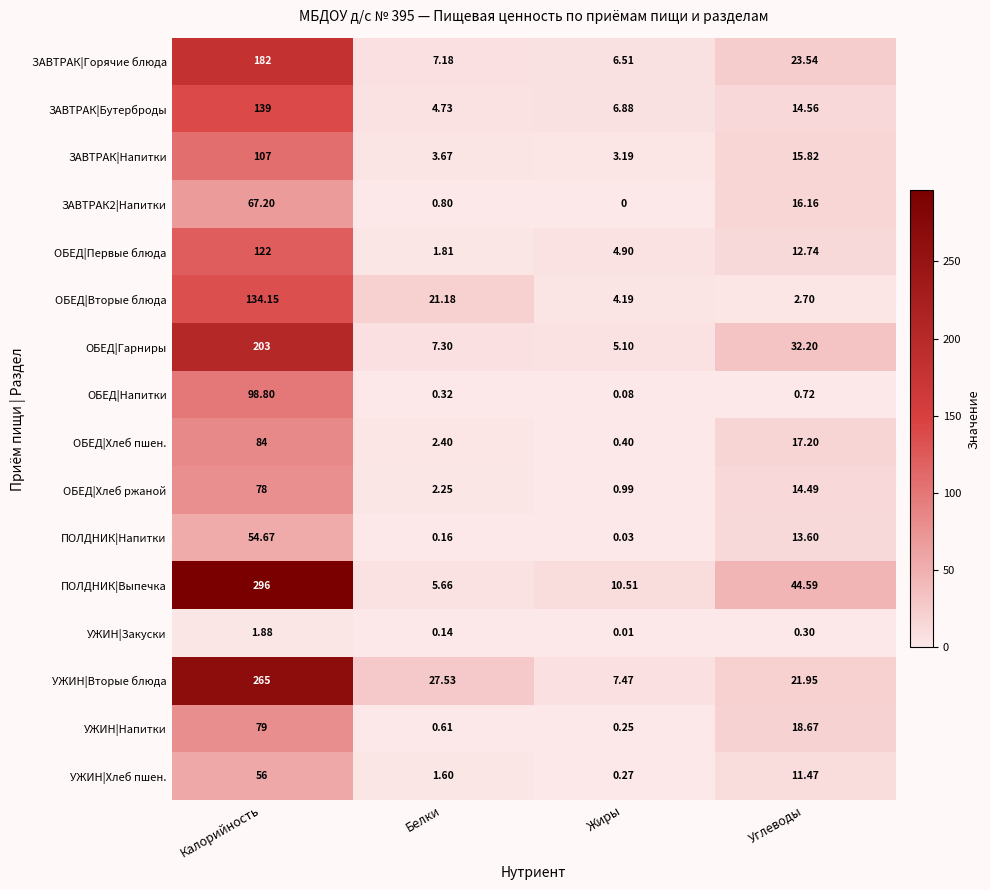

Rank the categories by ОБЕД|Хлеб ржаной value from lowest to highest.

Жиры, Белки, Углеводы, Калорийность